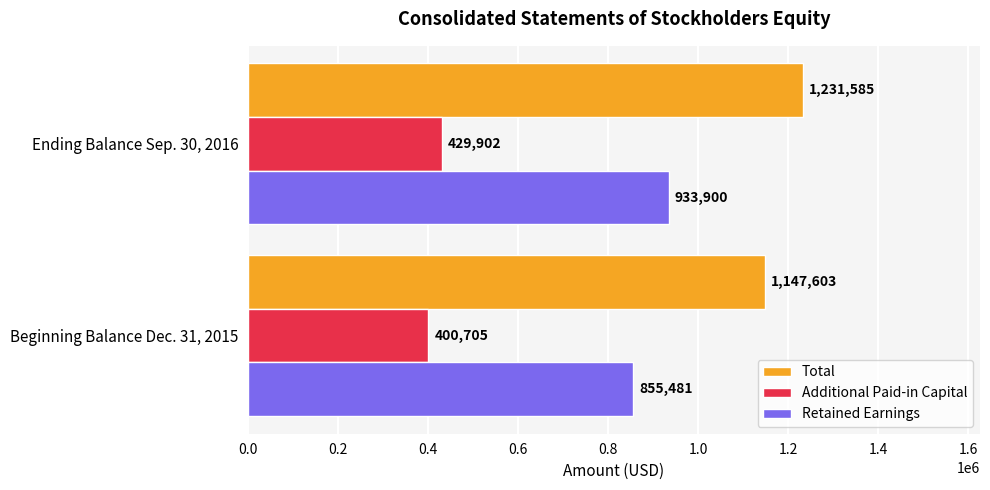

The Total series shows 1497611 at Beginning Balance Dec. 31, 2015. True or false?

False